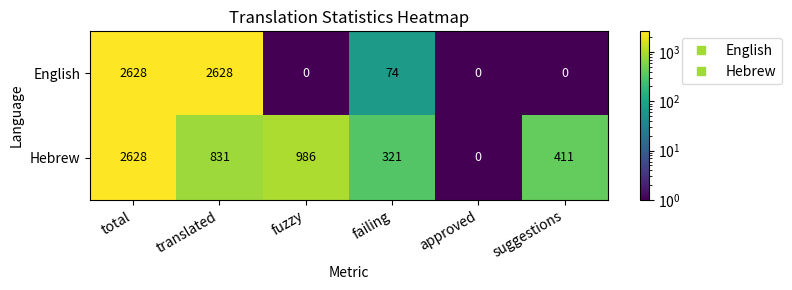

Rank the categories by Hebrew value from highest to lowest.

total, fuzzy, translated, suggestions, failing, approved